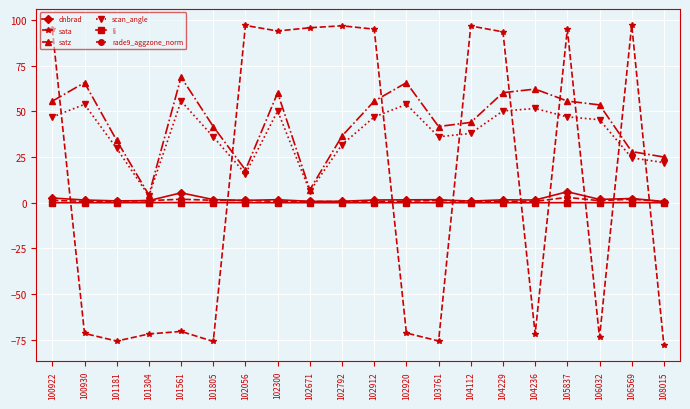

How many times do sata and li cross each other?

9